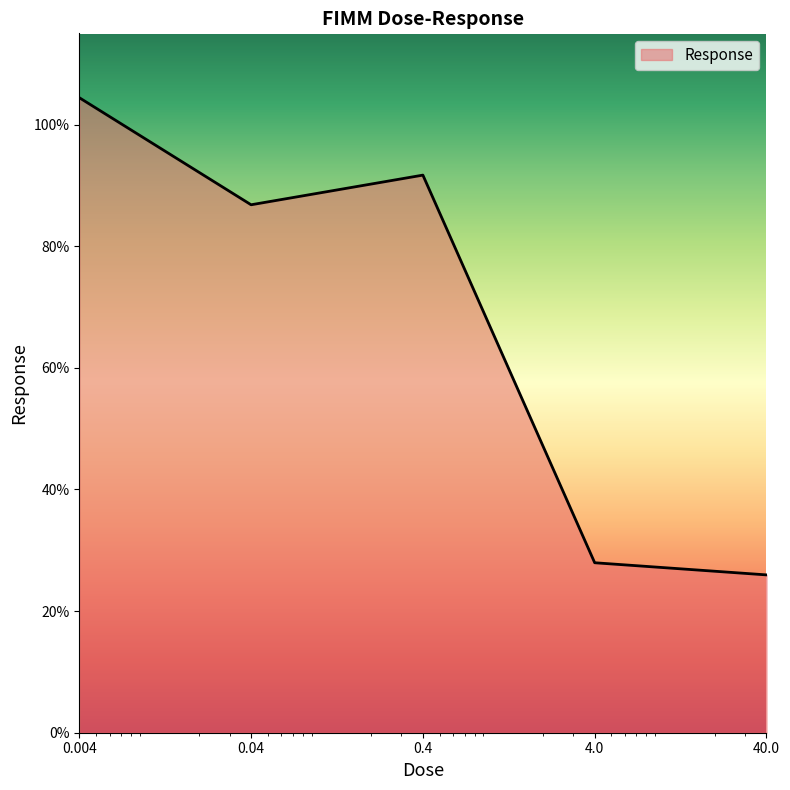

What is the minimum value shown in the chart?

26.0